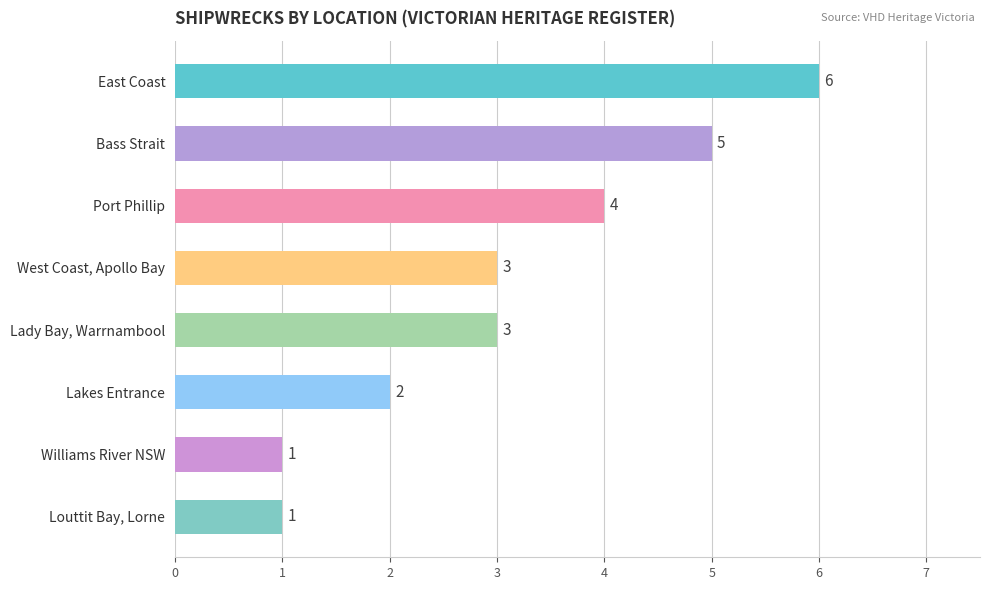

Count the values in the range 2 to 5.

5